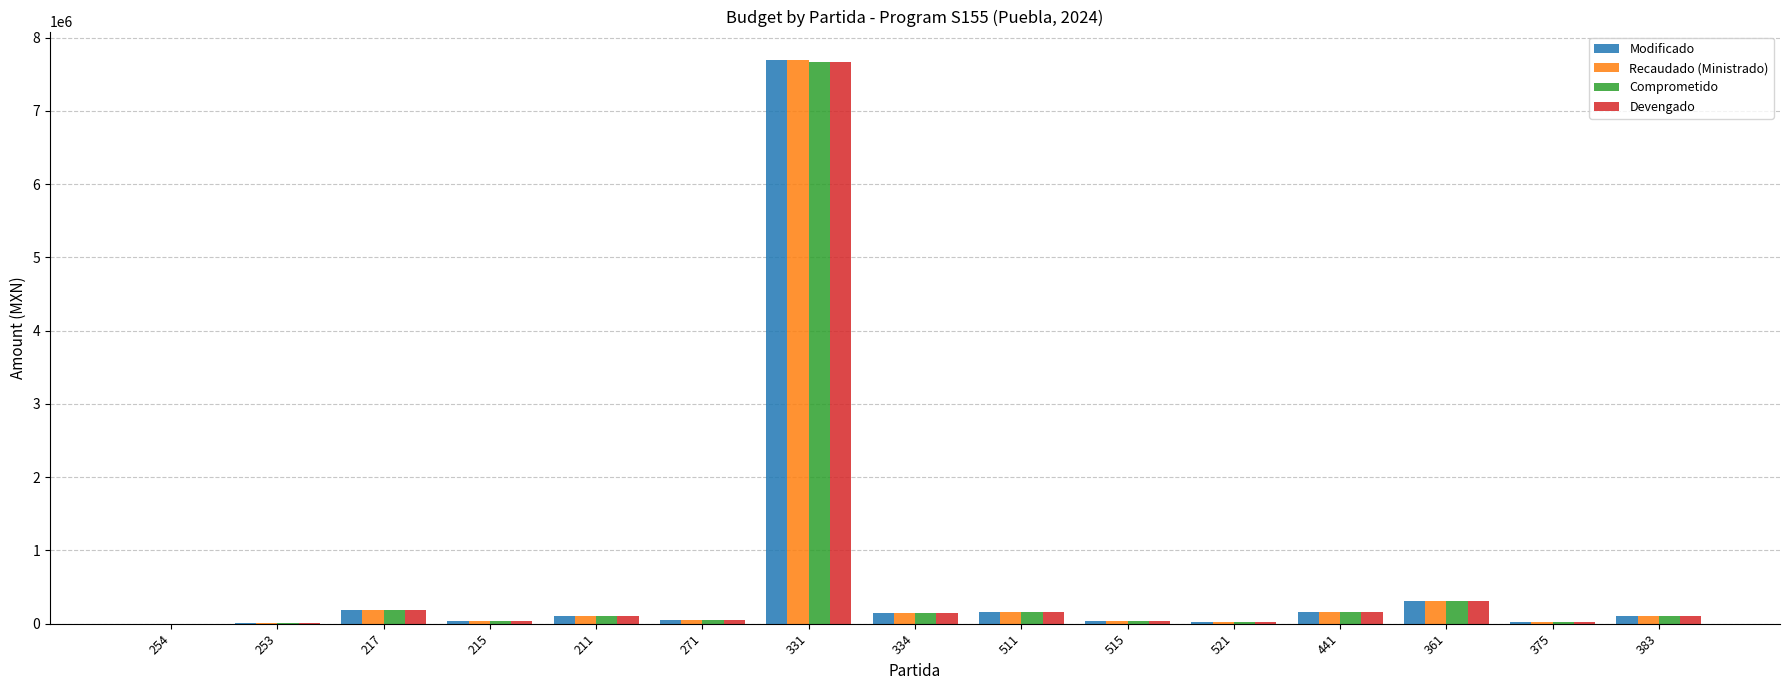

What is the maximum value shown in the chart?

7697697.0